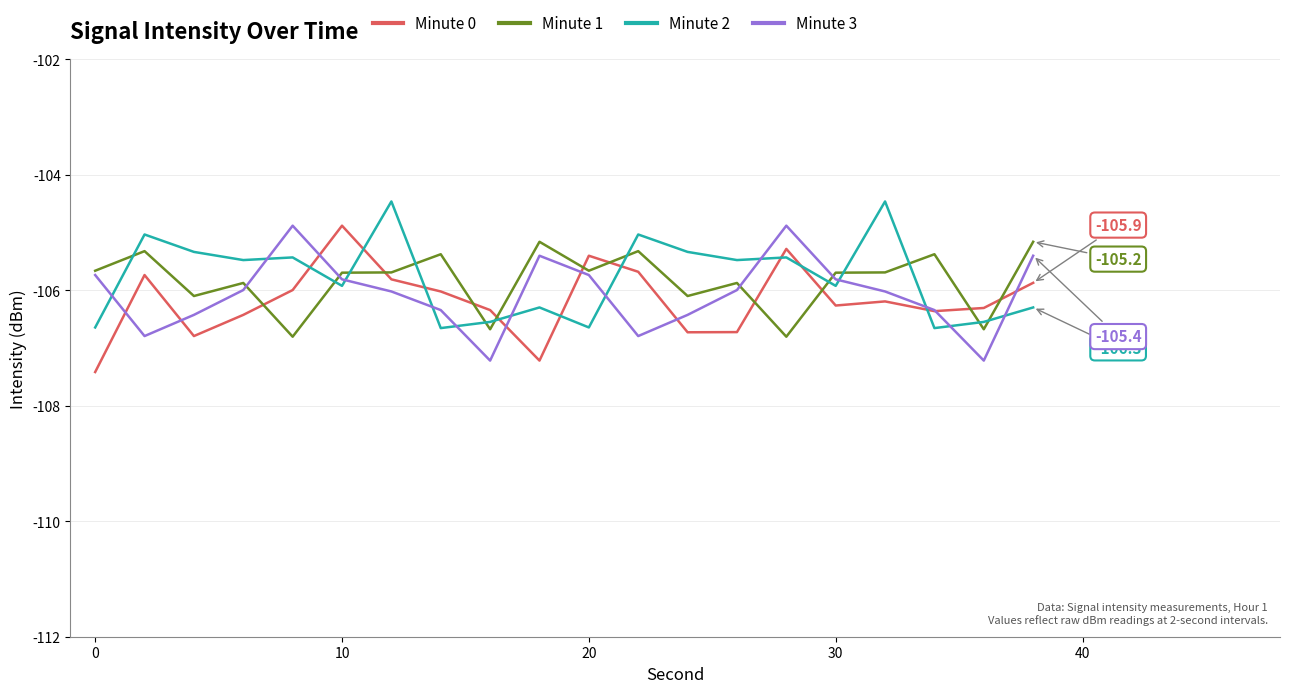

At how many categories does at least one series exceed -107?

20